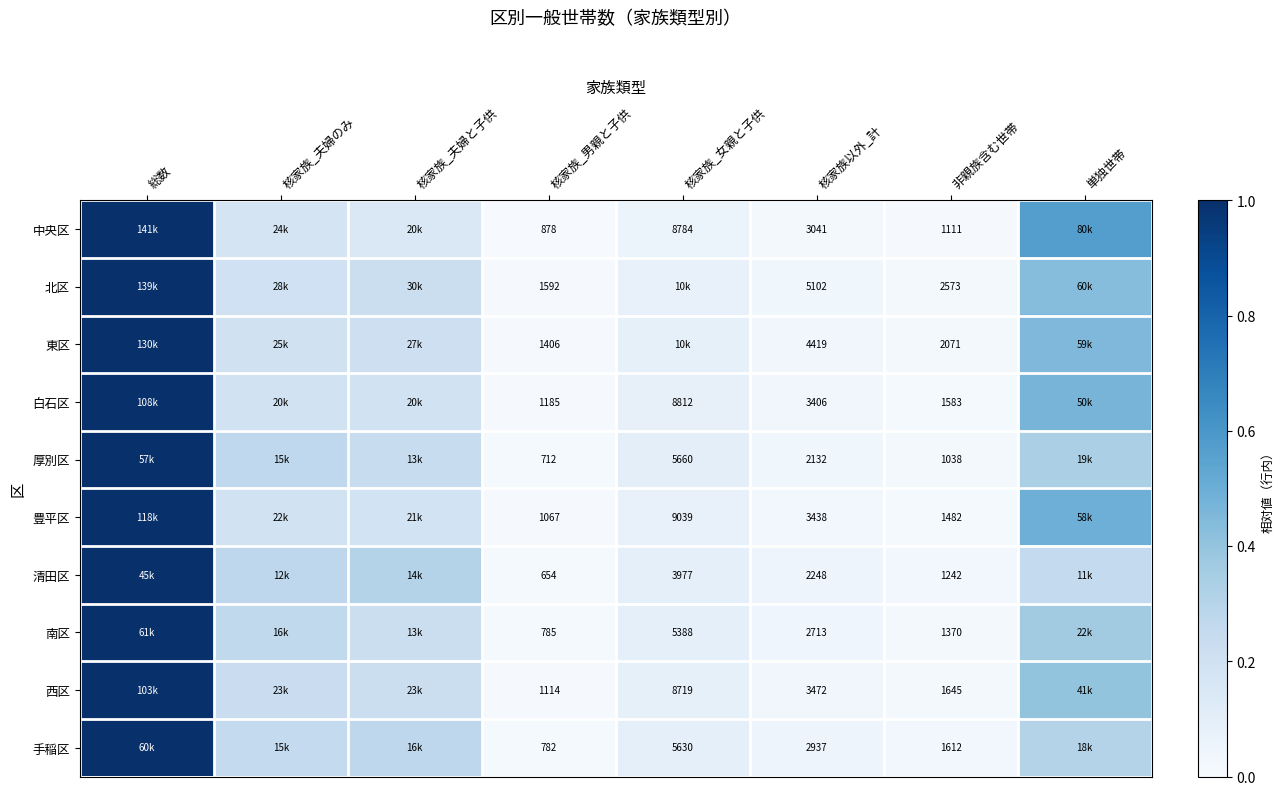

At 核家族_男親と子供, list the series in order from largest to smallest.

北区, 東区, 白石区, 西区, 豊平区, 中央区, 南区, 手稲区, 厚別区, 清田区